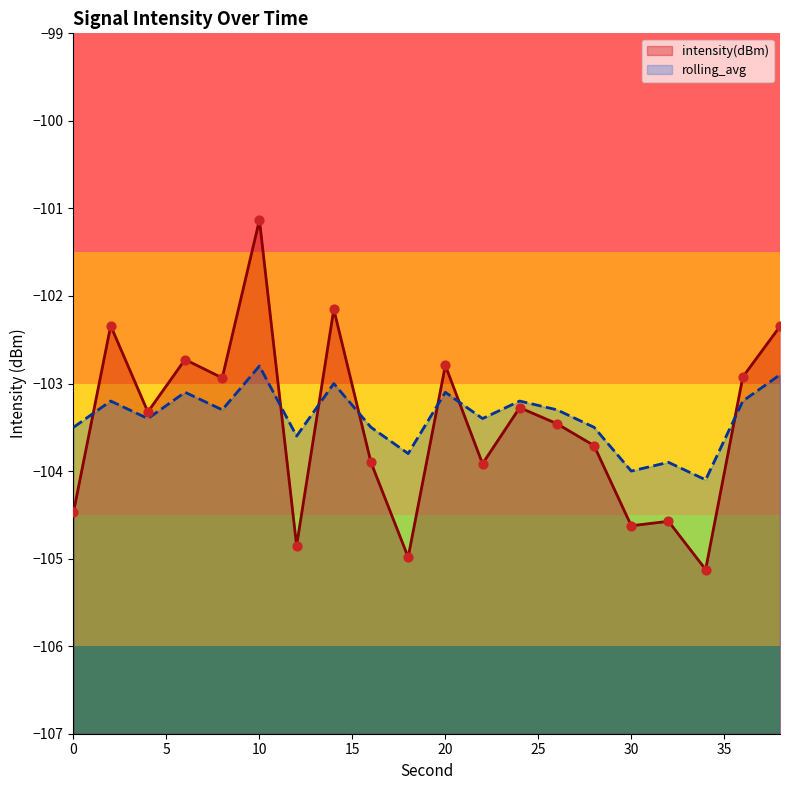

Which series has the largest Y range (max minus min)?

intensity(dBm)